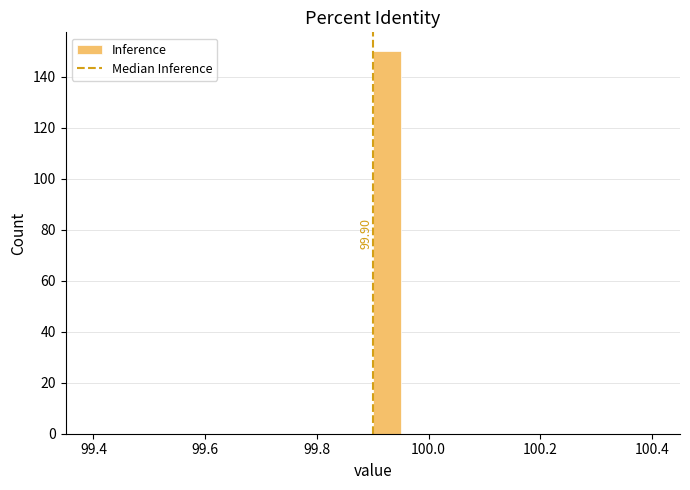

Around what value on the x-axis is the tallest bar? Give the approximate position of its centre, as read against the axis.

99.92